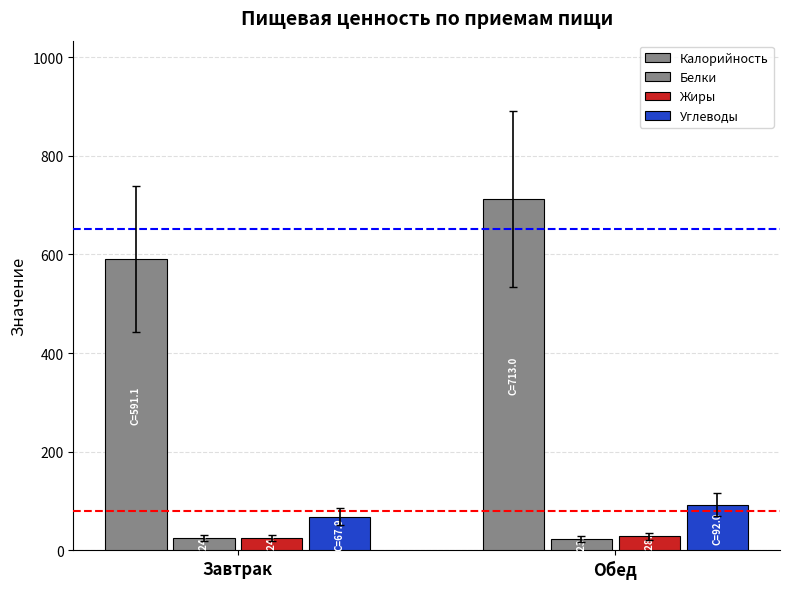

Count the number of data series in this chart.

4